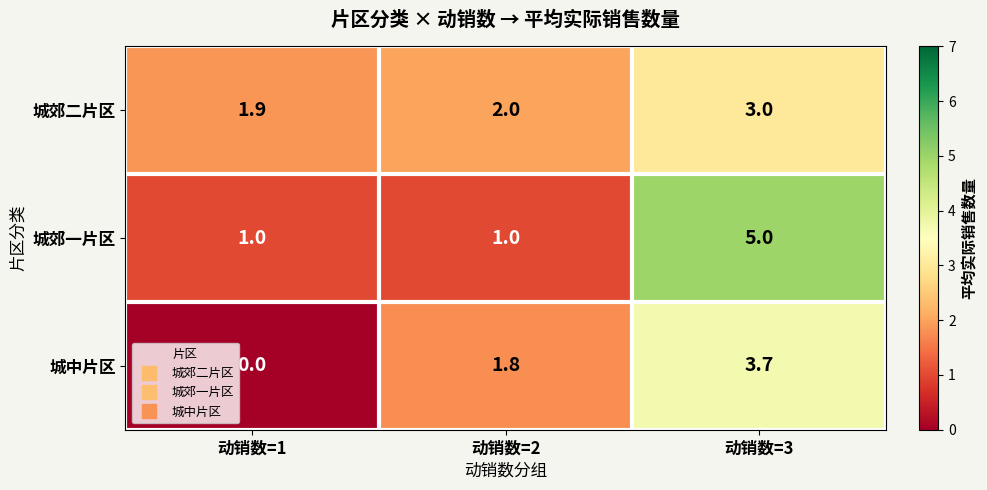

Which label corresponds to the largest value in the chart?

动销数=3